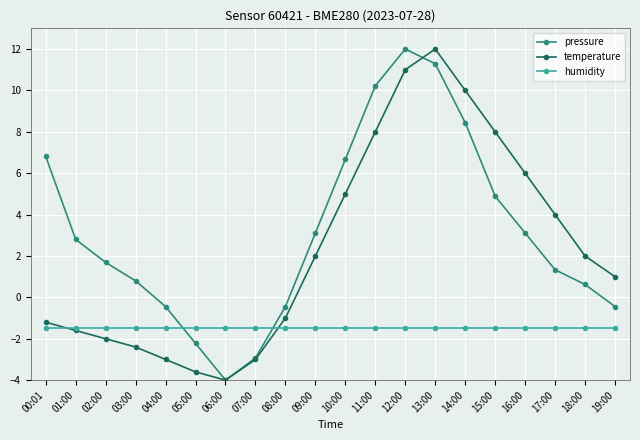

Is the value of pressure at 12:00 greater than the value of humidity at 00:01?

Yes